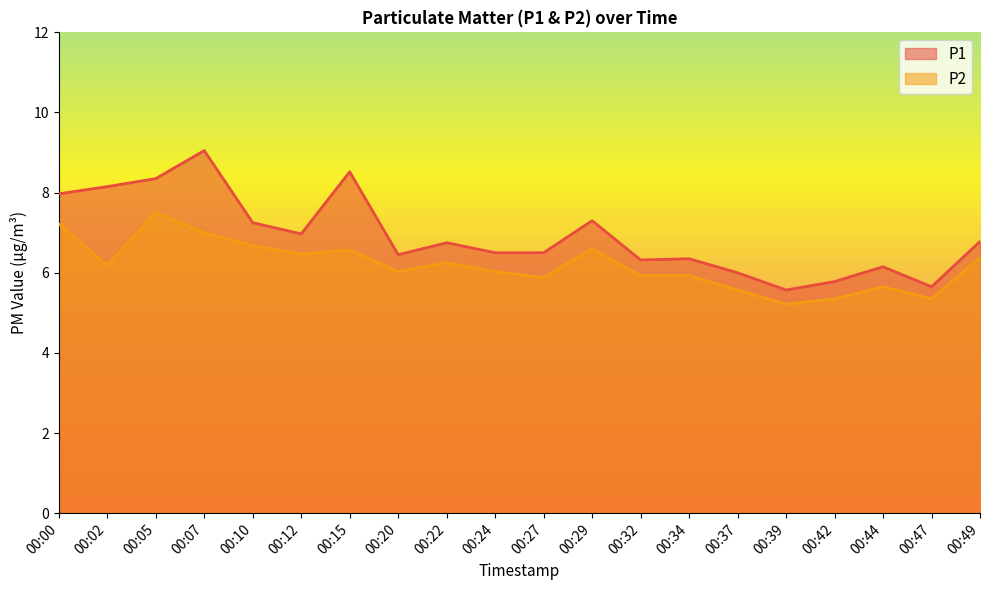

True or false: P2 and P1 intersect in this chart.

False